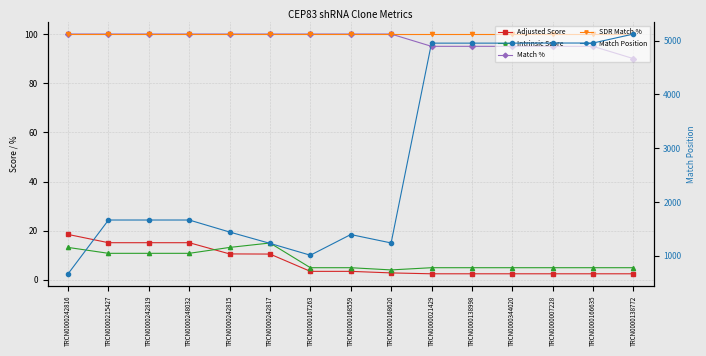

True or false: SDR Match % and Adjusted Score cross at least once.

False